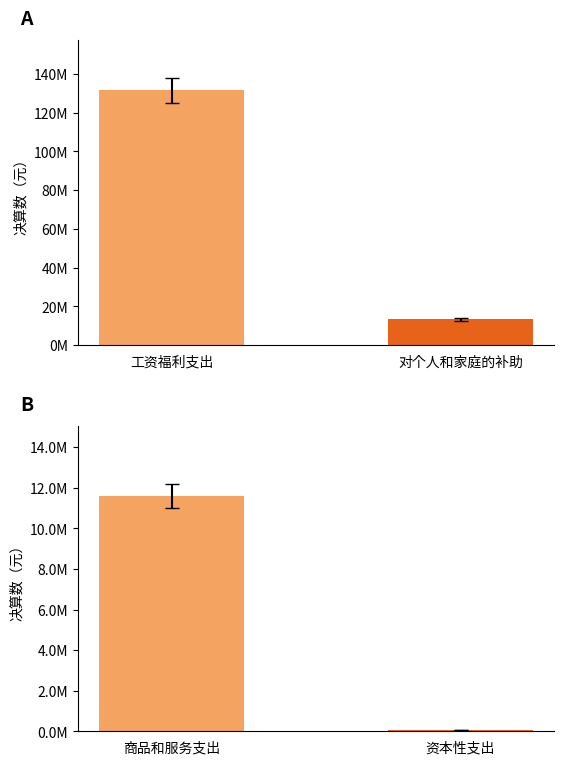

What is the value of the 4th bar from the left?

45858.0